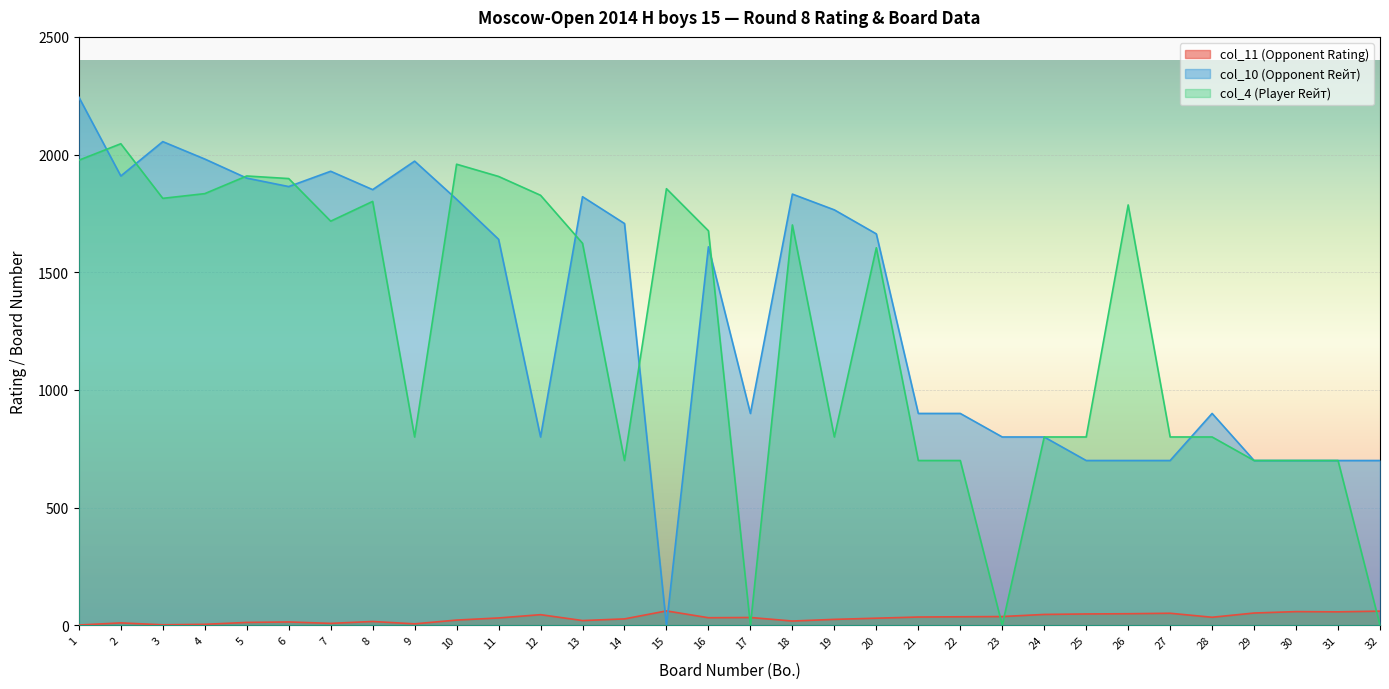

What is the value of the col_10 (Opponent Rейт) point at the 23rd from the left?

800